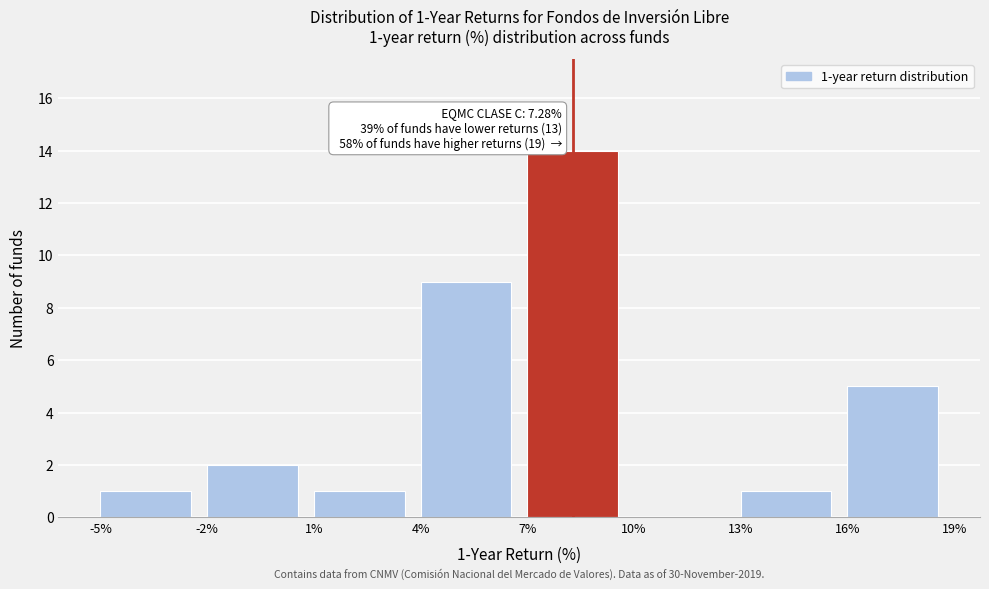

Which range on the x-axis has the tallest bar?

7% to 10%